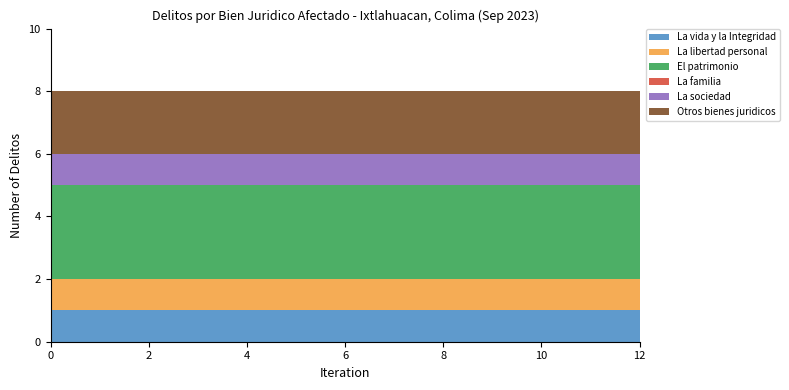

Reading left to right, extract all data points from this chart.

La vida y la Integridad: 1	1	1	1	1	1	1	1	1	1	1	1	1
La libertad personal: 1	1	1	1	1	1	1	1	1	1	1	1	1
El patrimonio: 3	3	3	3	3	3	3	3	3	3	3	3	3
La familia: 0	0	0	0	0	0	0	0	0	0	0	0	0
La sociedad: 1	1	1	1	1	1	1	1	1	1	1	1	1
Otros bienes juridicos: 2	2	2	2	2	2	2	2	2	2	2	2	2